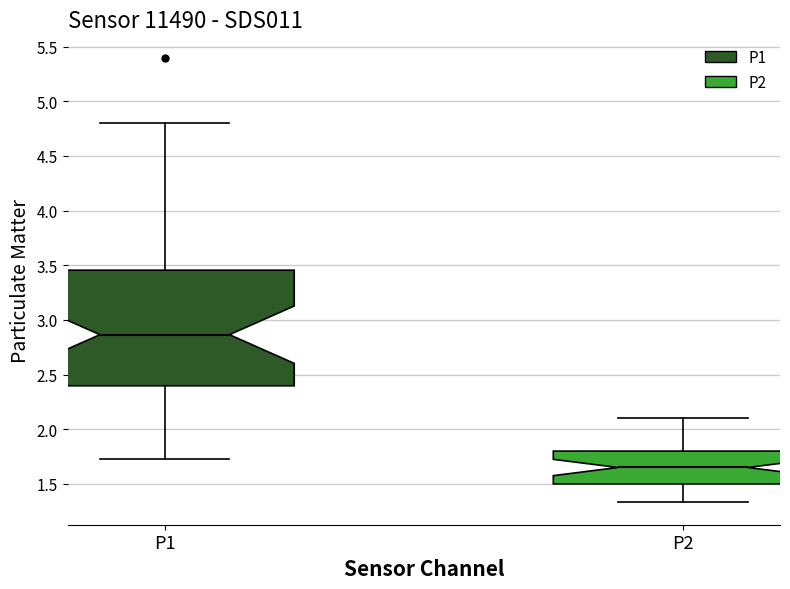

Where does the upper whisker of the box for P1 end on the y-axis? The values are not printed on the chart, so give them approximately, as read against the axis.

4.80